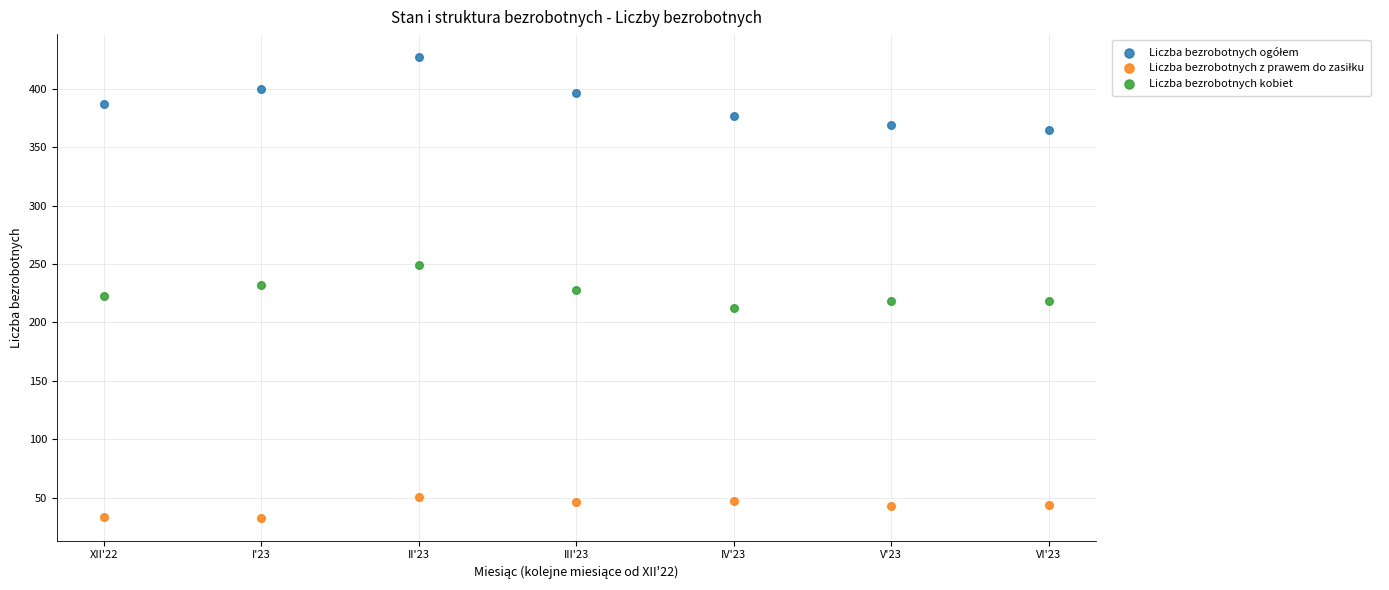

Across all data points, what is the range of Y values (max minus min)?

394